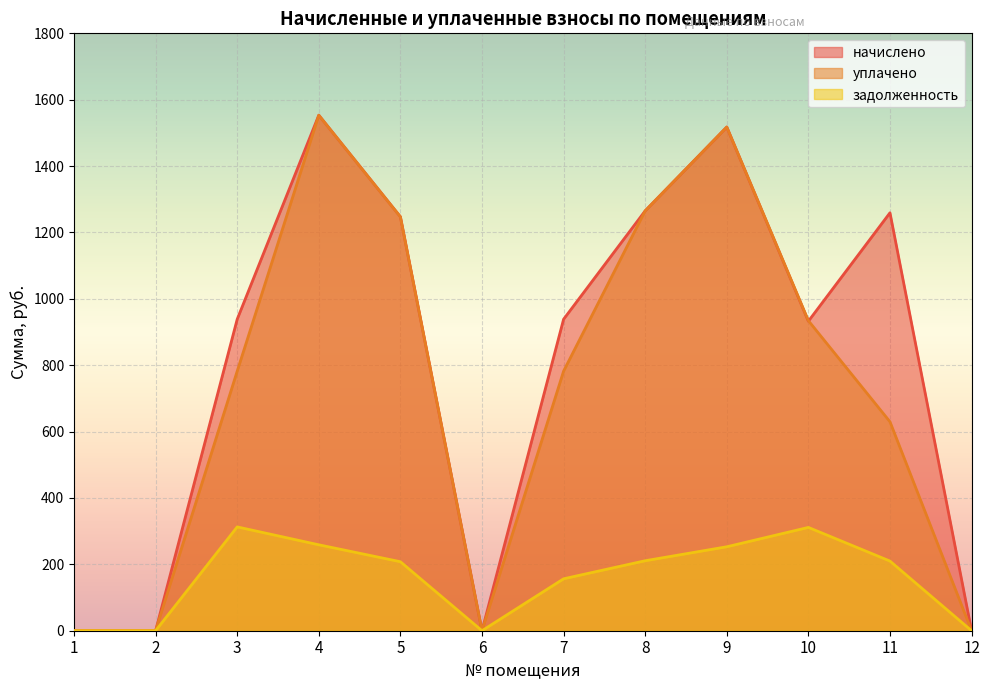

What is the sum of all уплачено values?

8711.4